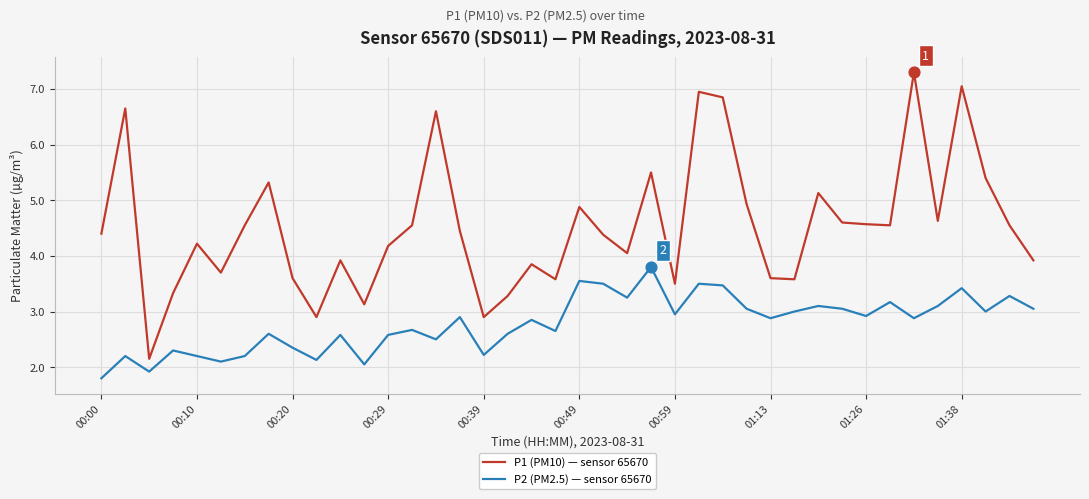

Which series has the largest total across all categories?

P1 (PM10) — sensor 65670